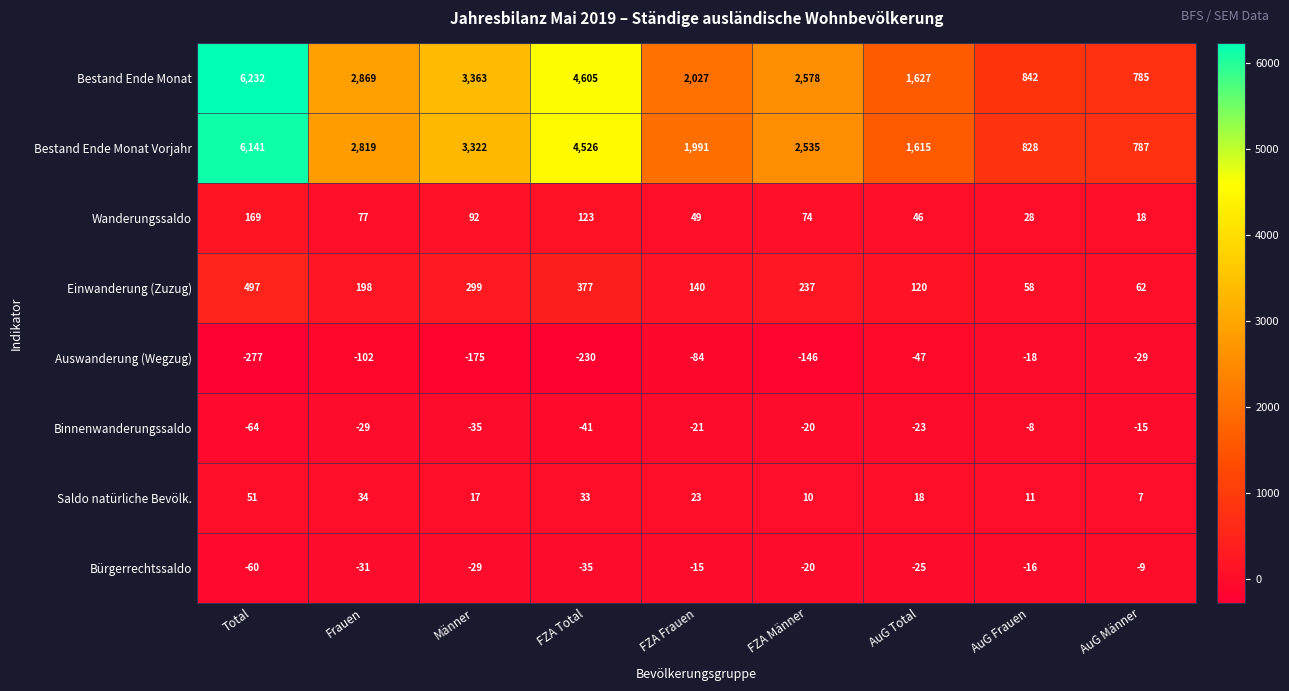

What is the highest value of the Bürgerrechtssaldo series?

-9